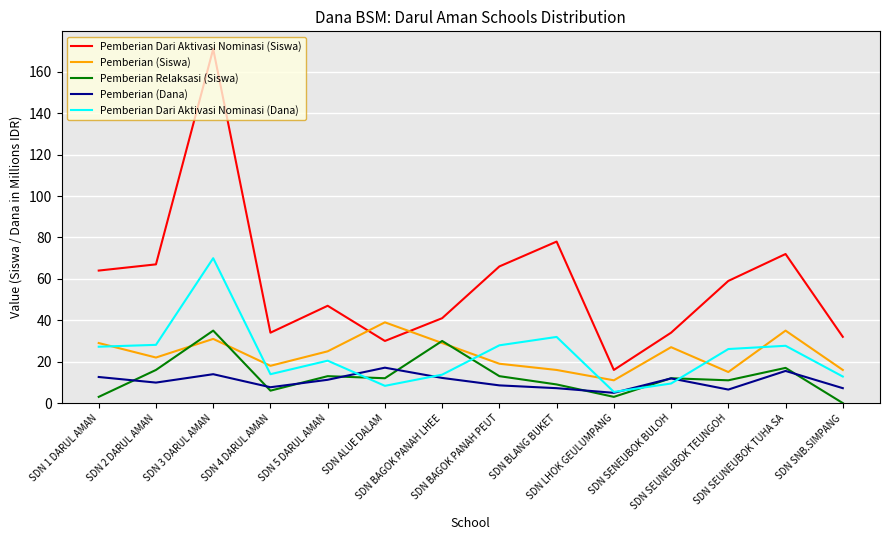

What is the lowest value of the Pemberian (Dana) series?

5.0